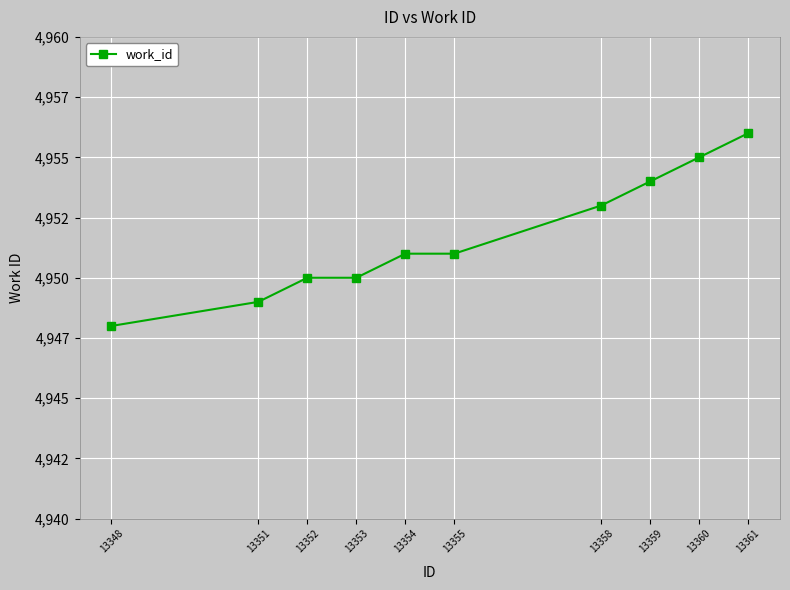

What is the difference between the maximum and second lowest values?

7